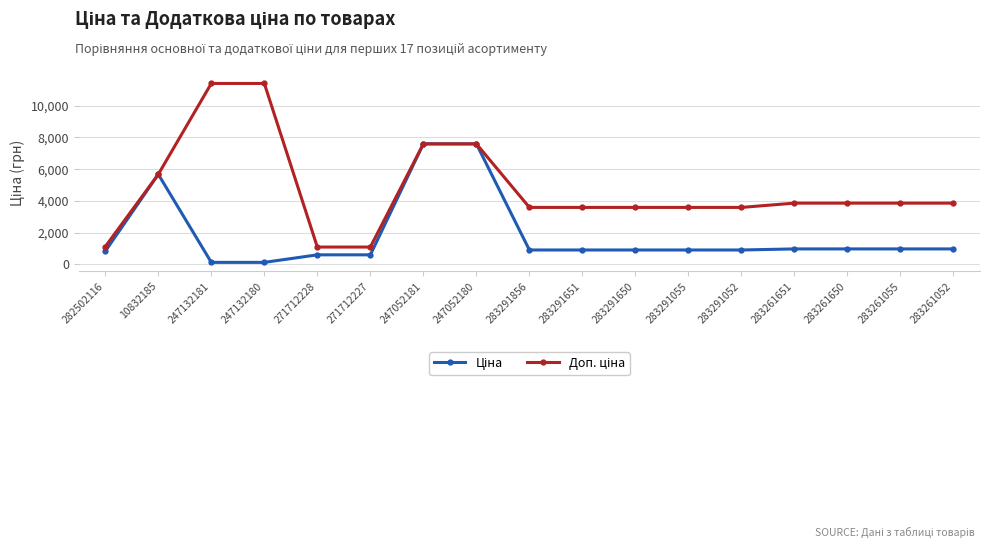

What is the difference between the highest and lowest values at 283291650?

2687.7